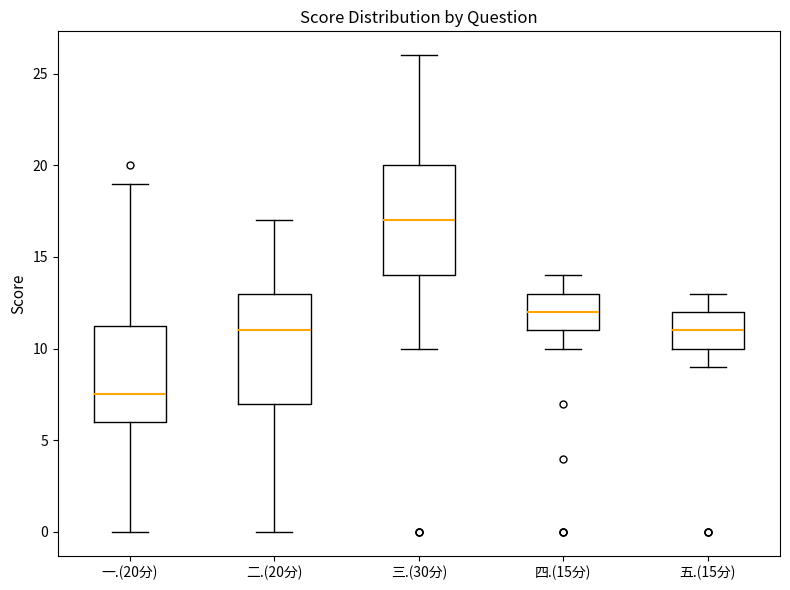

Reading left to right, read every box against the y-axis: the position of its median line, the range the box covers, and the ends of its whiskers. The values are not printed on the chart, so give them approximately, as read against the axis.

一.(20分): median 7.5, box 6.0 to 11.5, whiskers 0.0 to 19.0
二.(20分): median 11.0, box 7.0 to 13.0, whiskers 0.0 to 17.0
三.(30分): median 17.0, box 14.0 to 20.0, whiskers 10.0 to 26.0
四.(15分): median 12.0, box 11.0 to 13.0, whiskers 10.0 to 14.0
五.(15分): median 11.0, box 10.0 to 12.0, whiskers 9.0 to 13.0